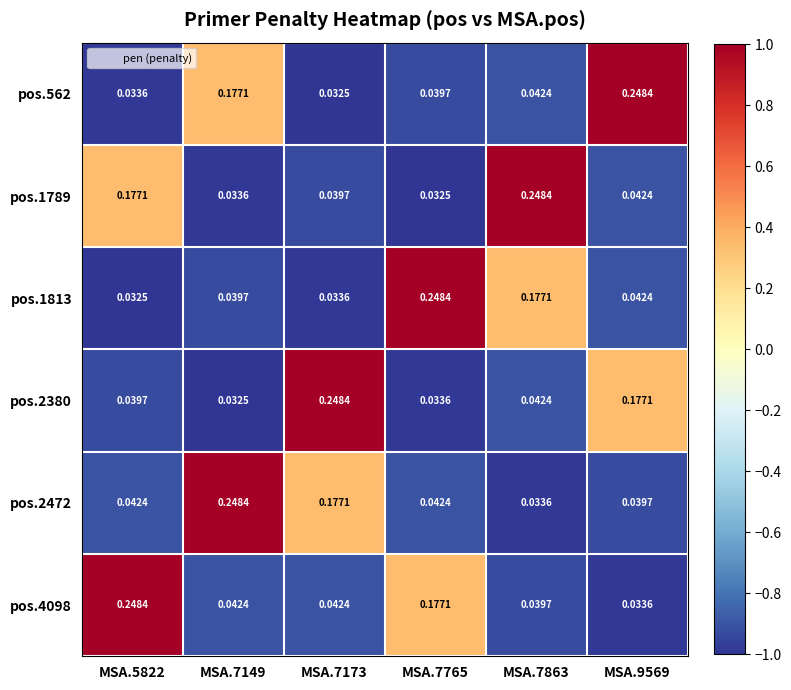

Is the value of pos.562 at MSA.7765 greater than the value of pos.4098 at MSA.7765?

No